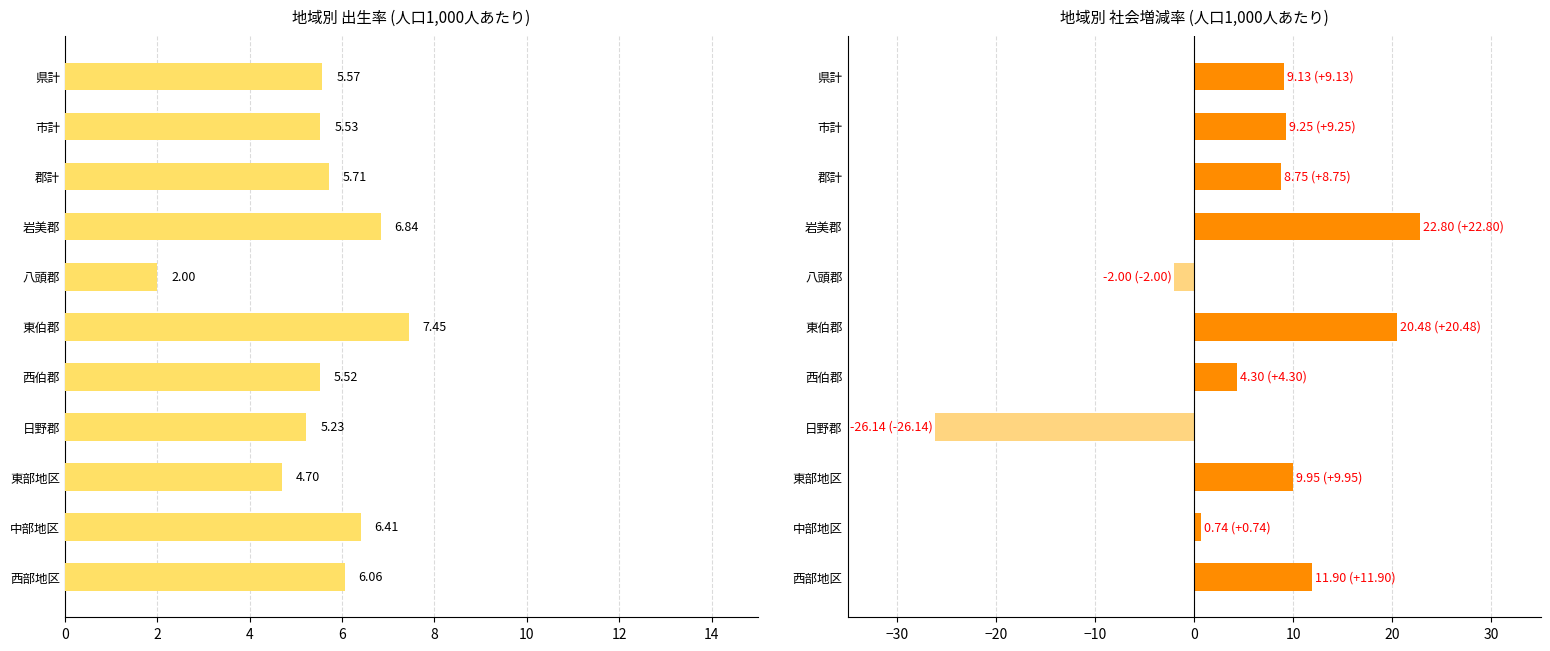

What is the spread (max minus min) of values at 市計?

3.7